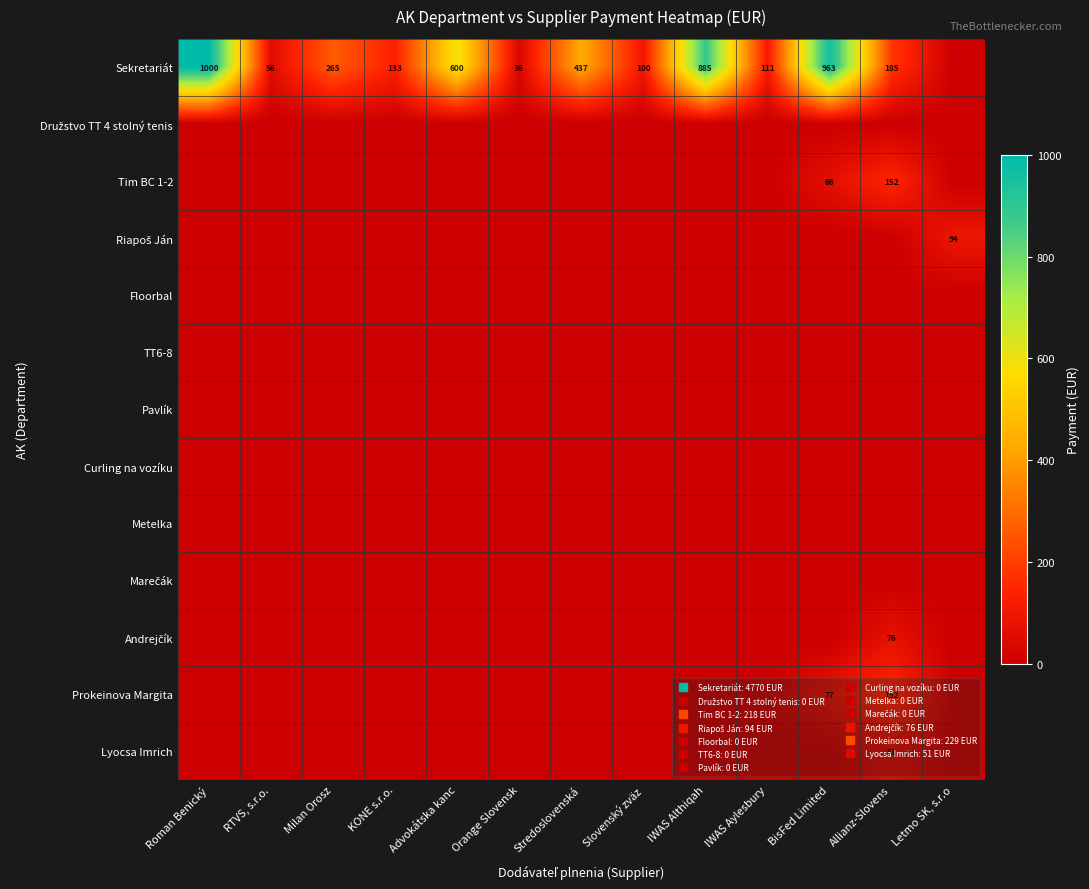

What is the total value across all series at IWAS Althiqah?

884.7